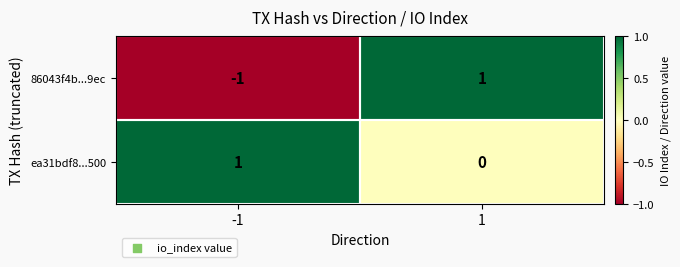

Between -1 and 1, which series saw the biggest shift?

86043f4b...9ec